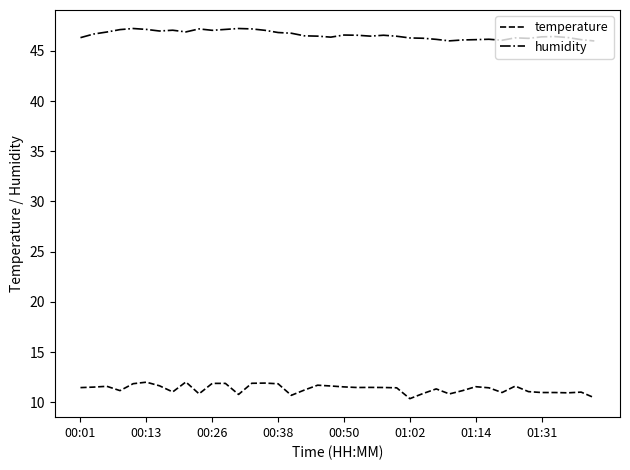

True or false: temperature and humidity intersect in this chart.

False